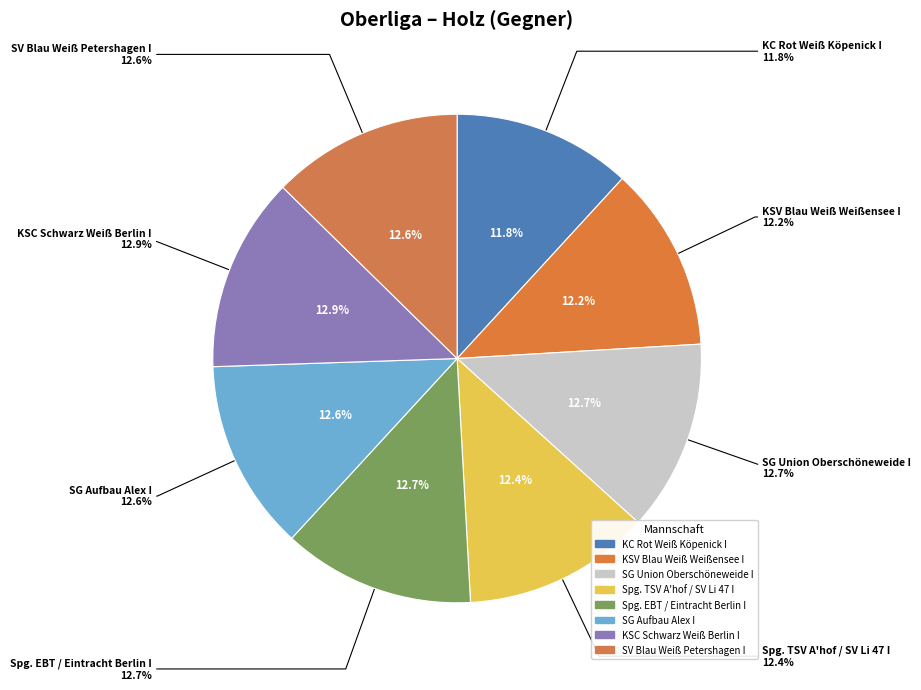

How many segments does this pie chart have?

8